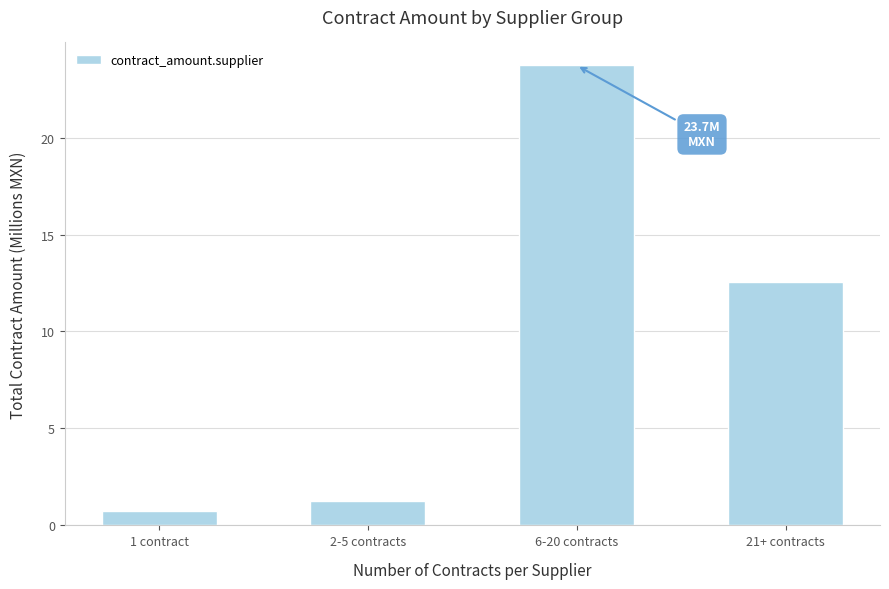

The chart shows a value of 0.7 at 1 contract. True or false?

True